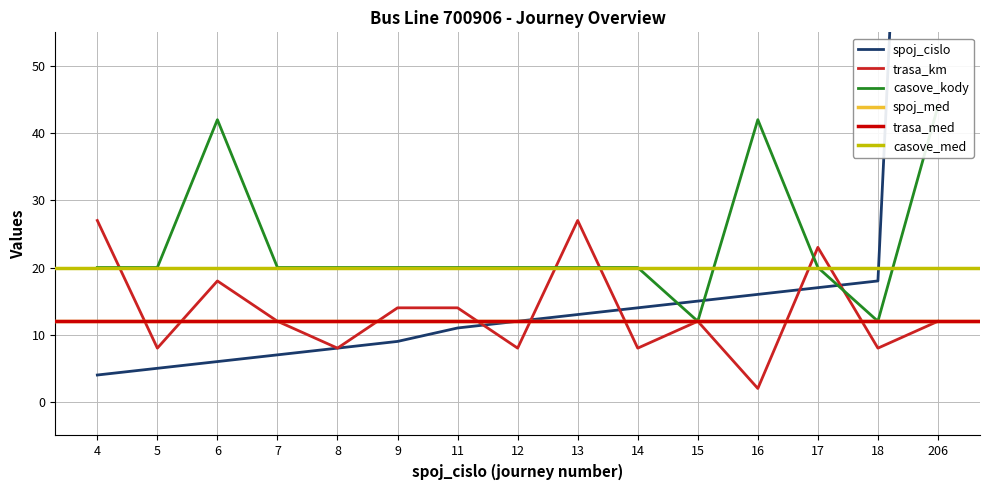

What is the sum of all casove_kody values?

352